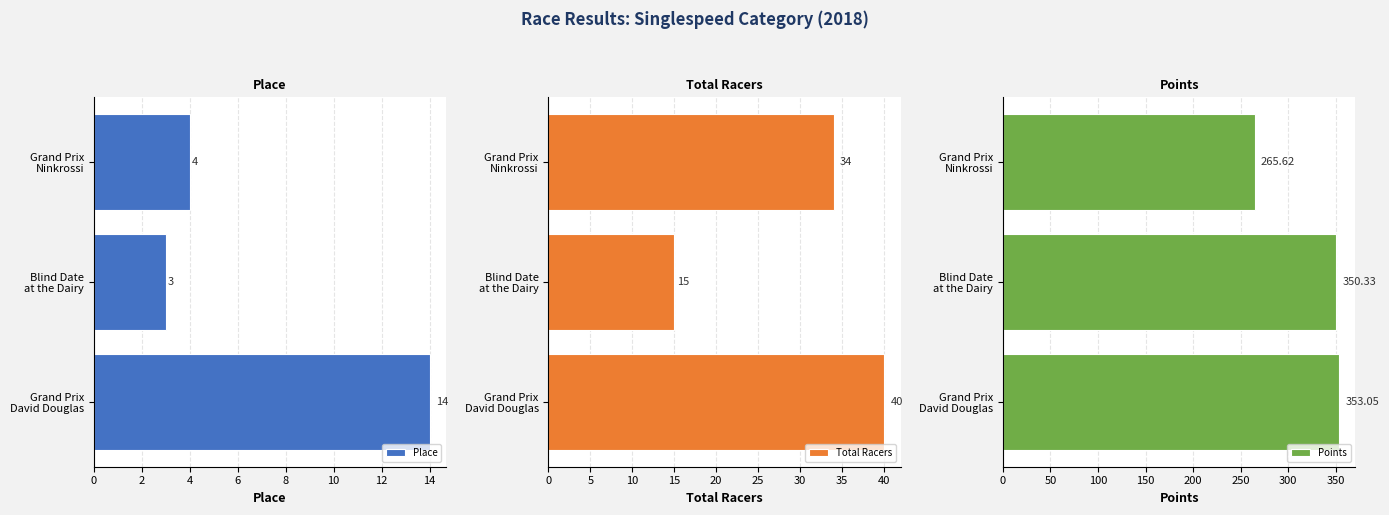

What are all the series names shown in the legend?

Place, Total Racers, Points